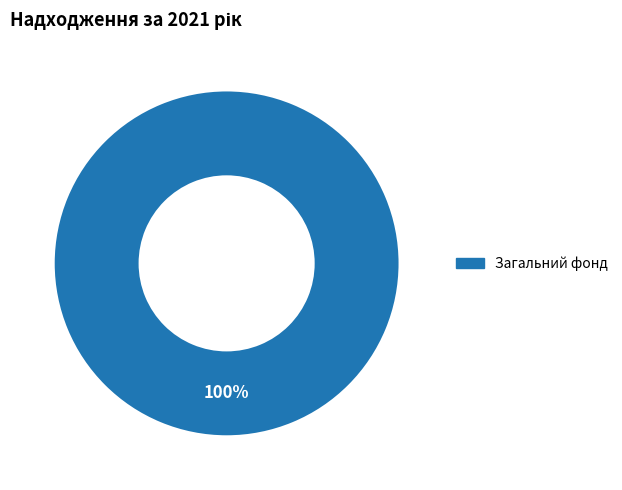

Is there a majority slice in this chart?

Yes